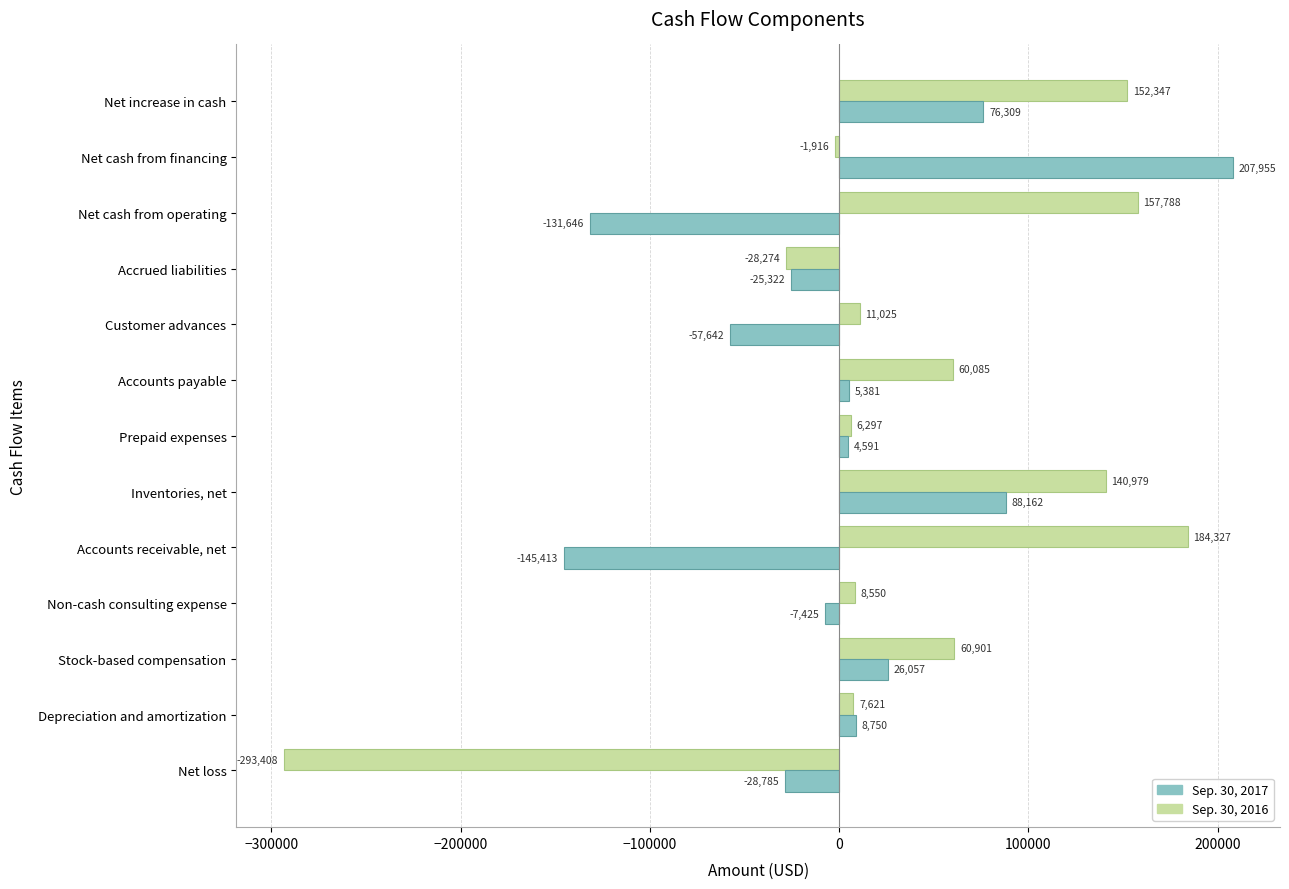

Which category has the lowest value across all series?

Net loss